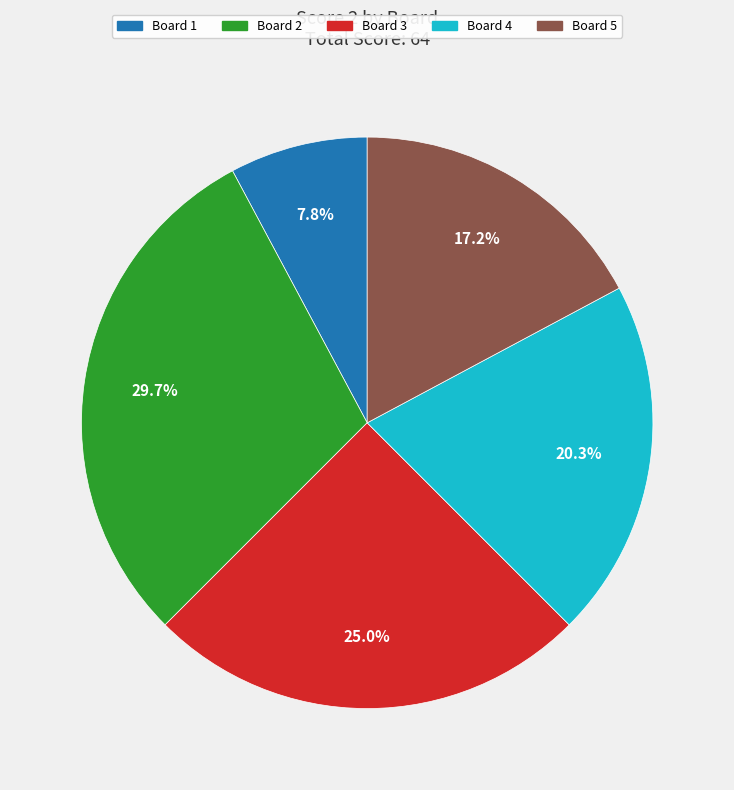

To the nearest percent, what portion does Board 1 represent?

8%